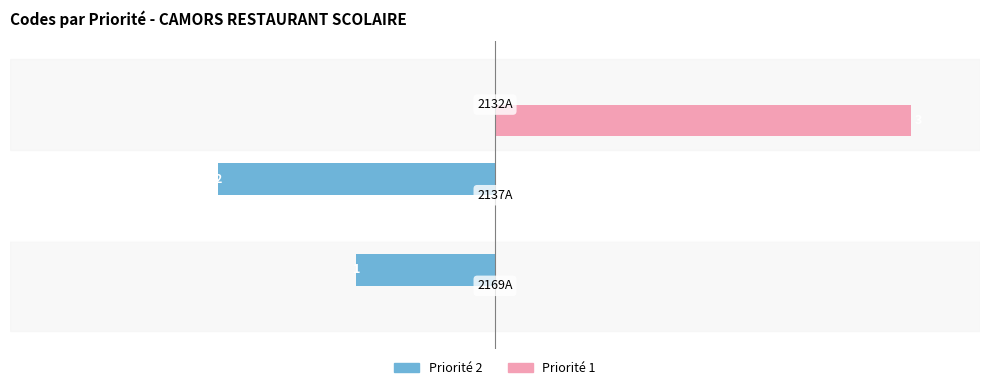

Which series has the largest total across all categories?

Priorité 1